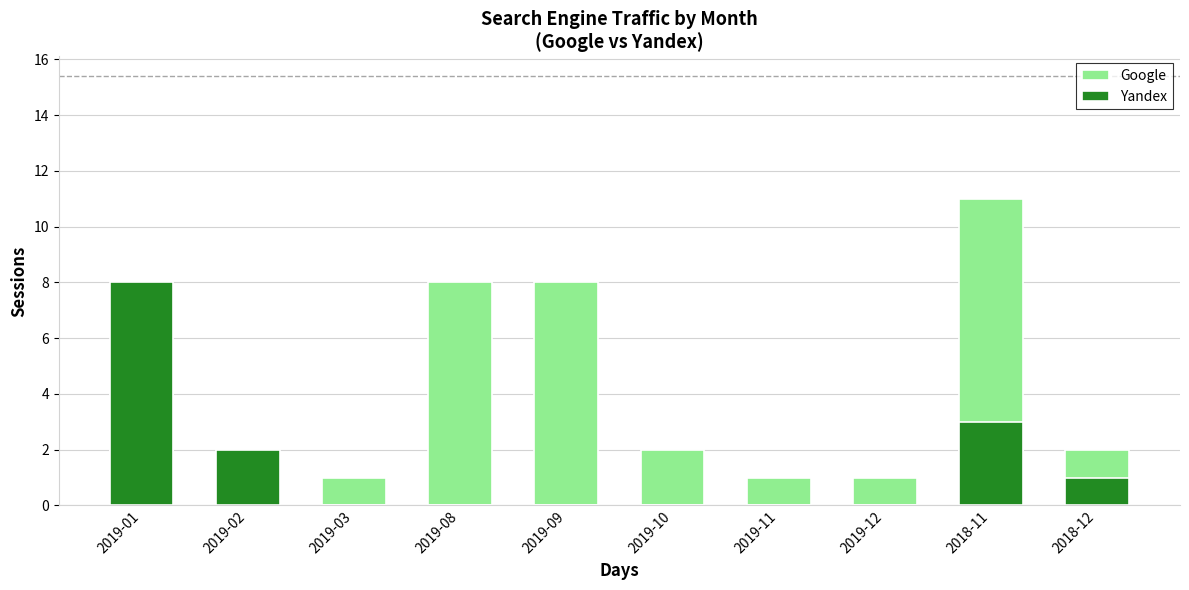

What is the approximate value of Google at 2018-11?

11